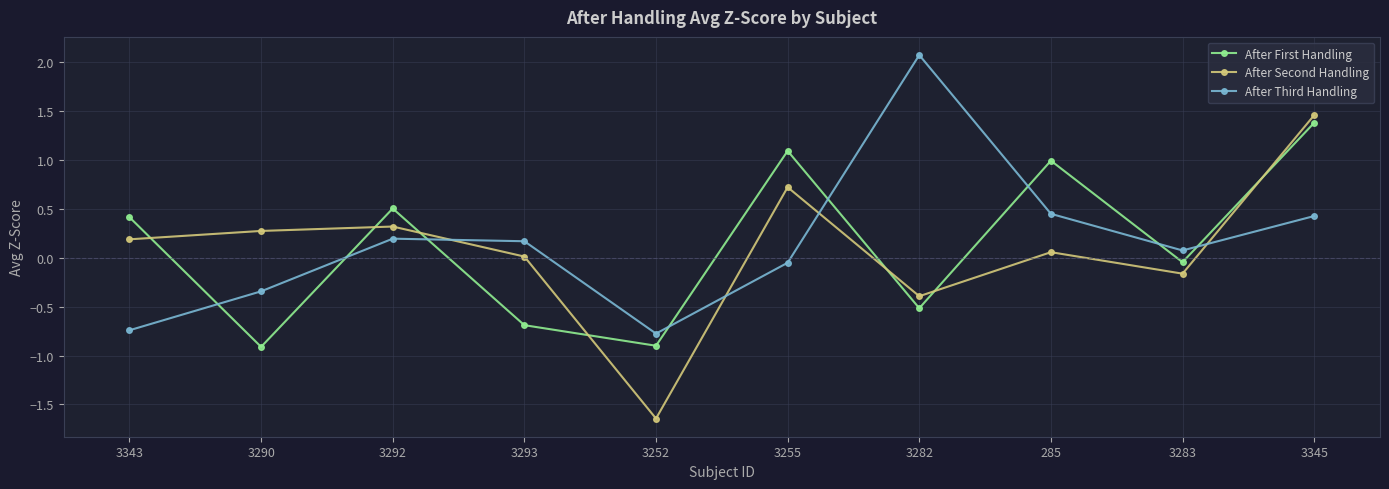

Between 3293 and 3255, which series saw the biggest shift?

After First Handling